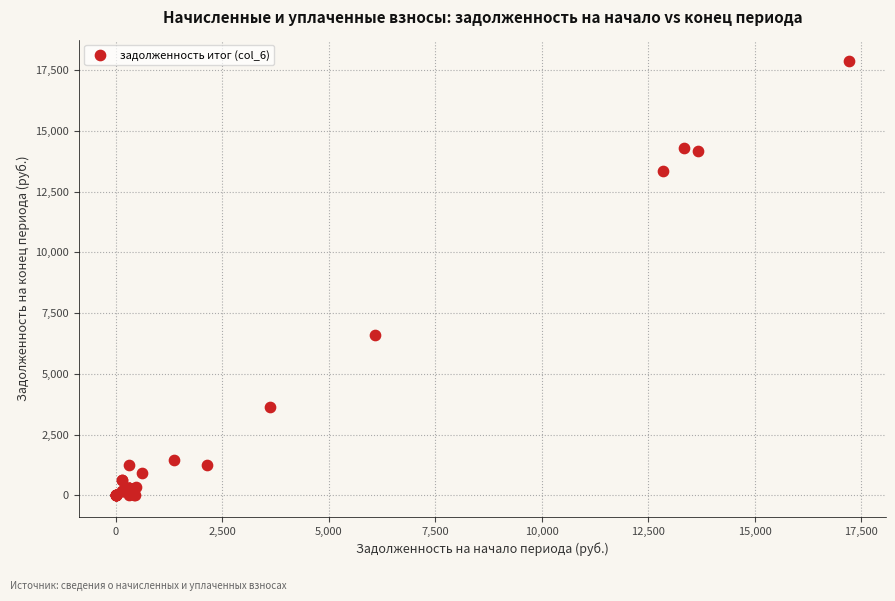

What Y value in the scatter plot is closest to 8934?

6578.1